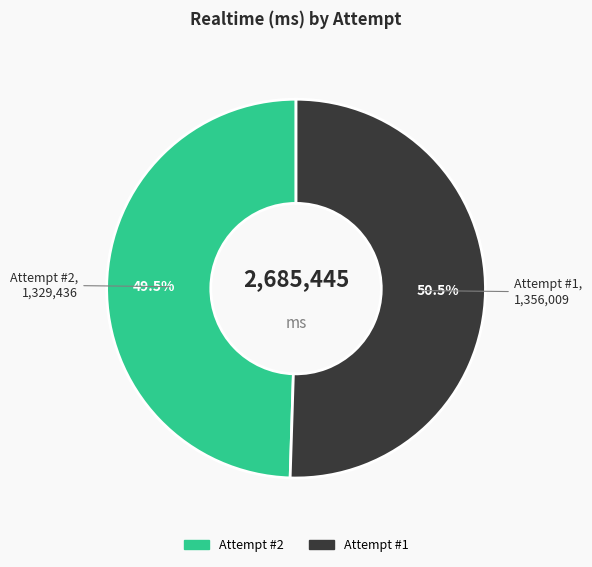

Rank the categories by value from lowest to highest.

Attempt #2, Attempt #1